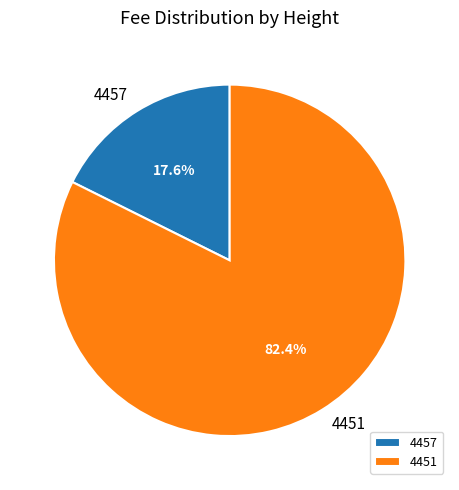

Count the number of slices in the pie.

2